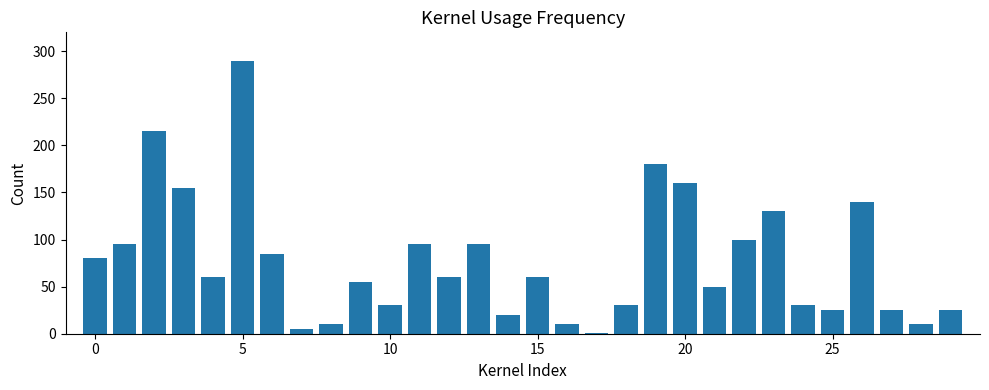

How many series are shown in this chart?

1